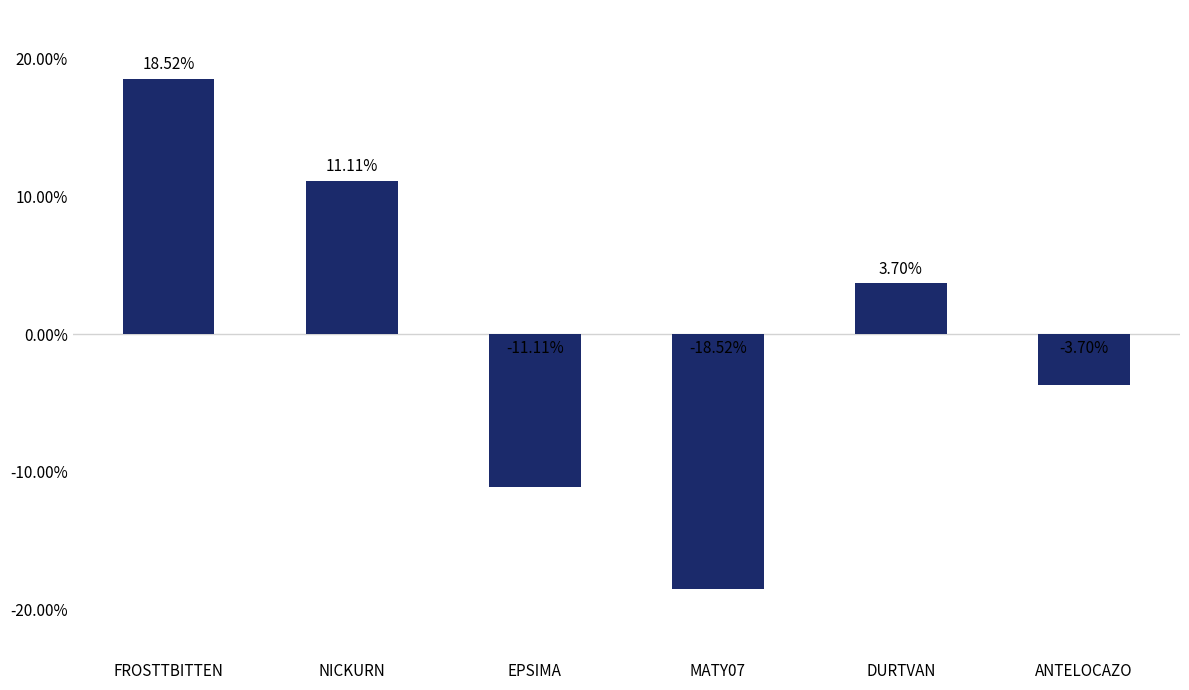

List the labels in order of value, smallest first.

MATY07, EPSIMA, ANTELOCAZO, DURTVAN, NICKURN, FROSTTBITTEN